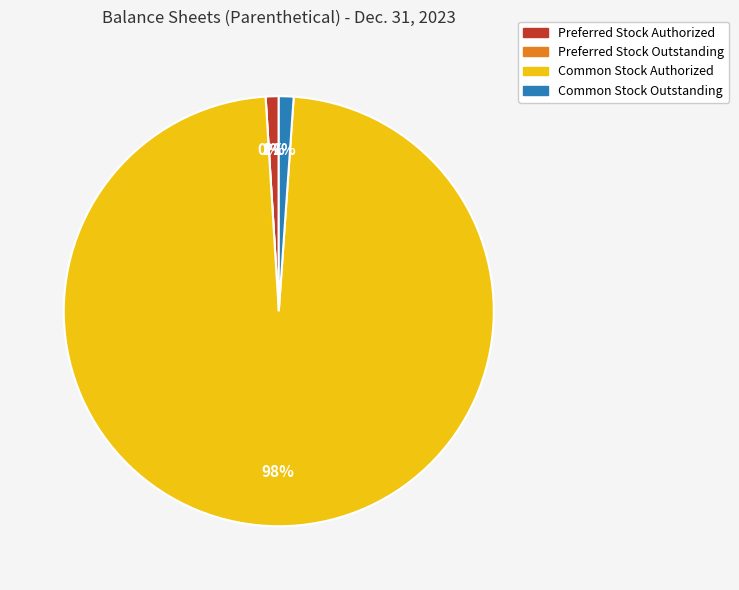

To the nearest percent, what is the difference between the Preferred Stock Authorized and Preferred Stock Outstanding slice percentages?

1%